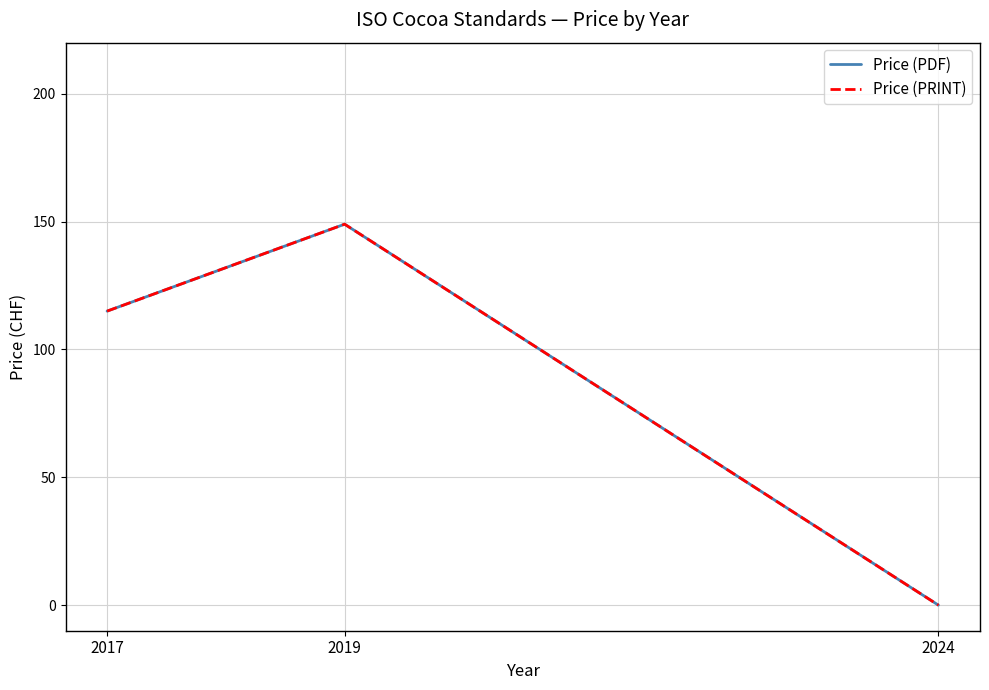

True or false: Price (PRINT) has a value of 149 at 2019.

True